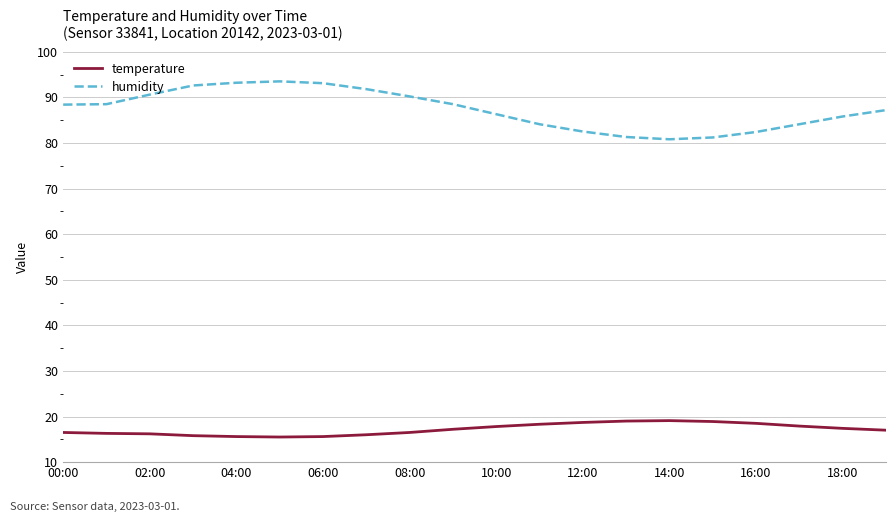

True or false: temperature and humidity cross at least once.

False